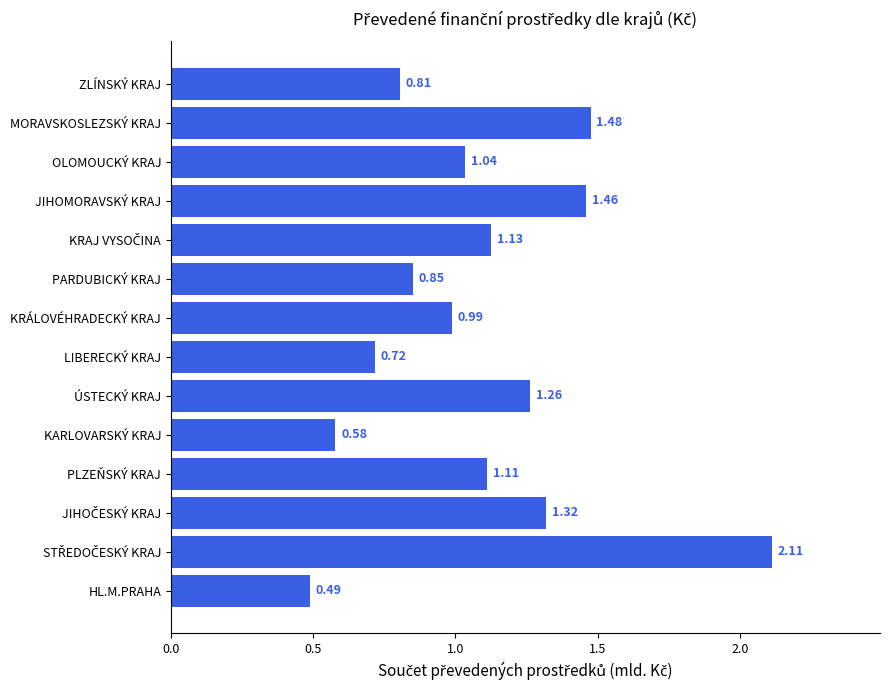

At which label is the value closest to 1?

KRÁLOVÉHRADECKÝ KRAJ